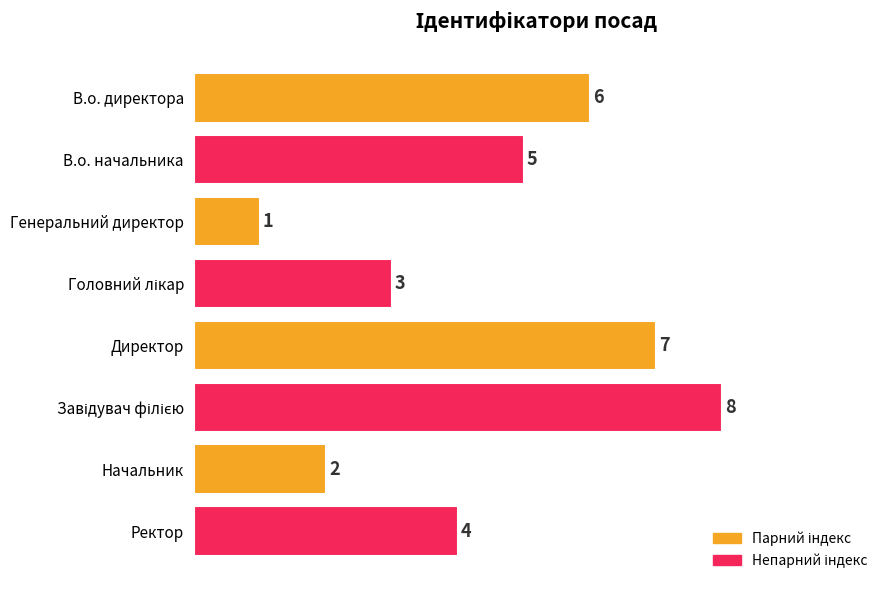

What is the label of the 4th bar from the bottom?

Директор